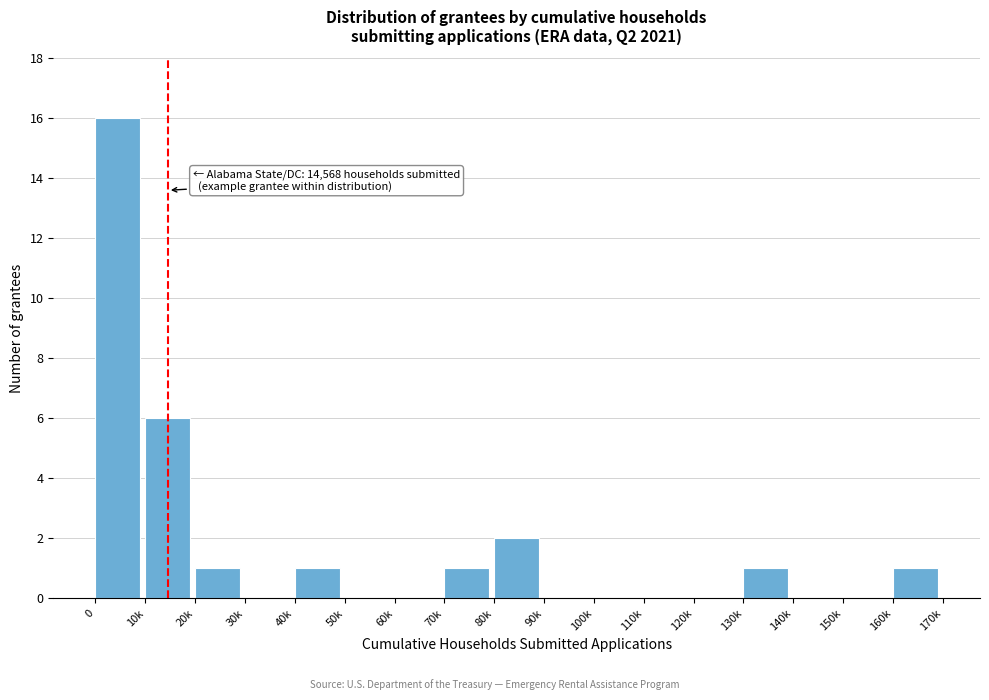

Reading right to left, list all the values displayed in this chart.

160k=1	150k=0	140k=0	130k=1	120k=0	110k=0	100k=0	90k=0	80k=2	70k=1	60k=0	50k=0	40k=1	30k=0	20k=1	10k=6	0=16